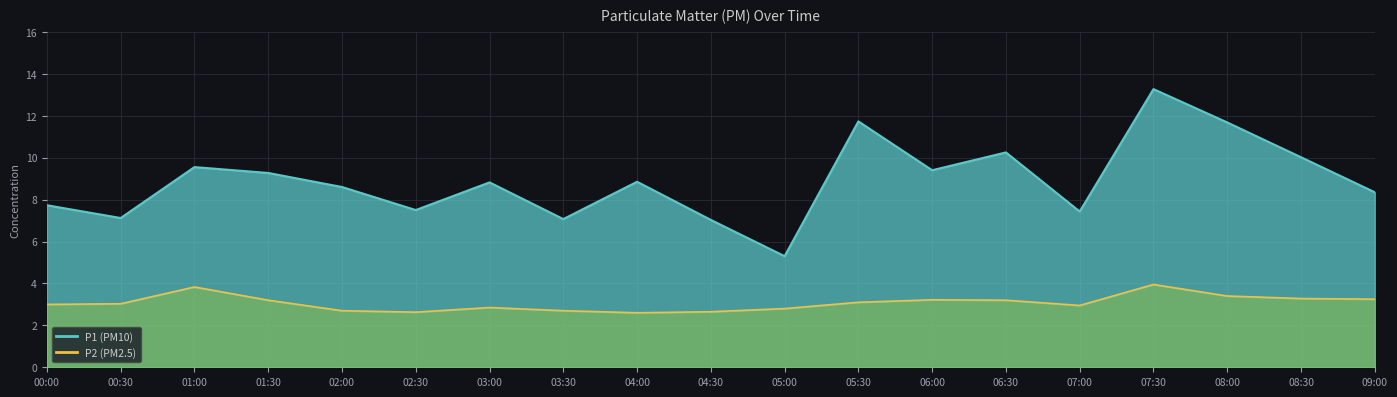

True or false: P1 and P2 intersect in this chart.

False